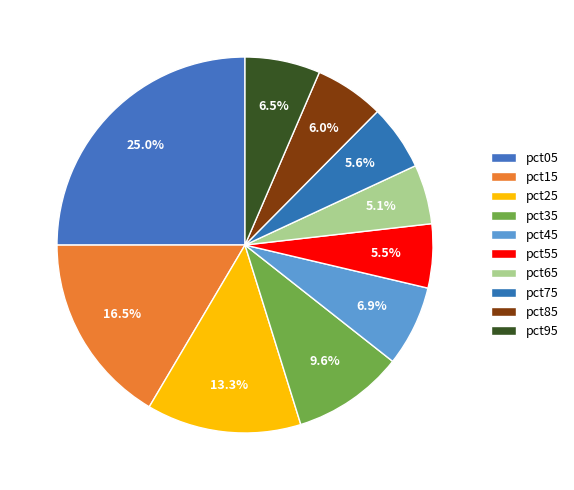

Count the number of slices in the pie.

10